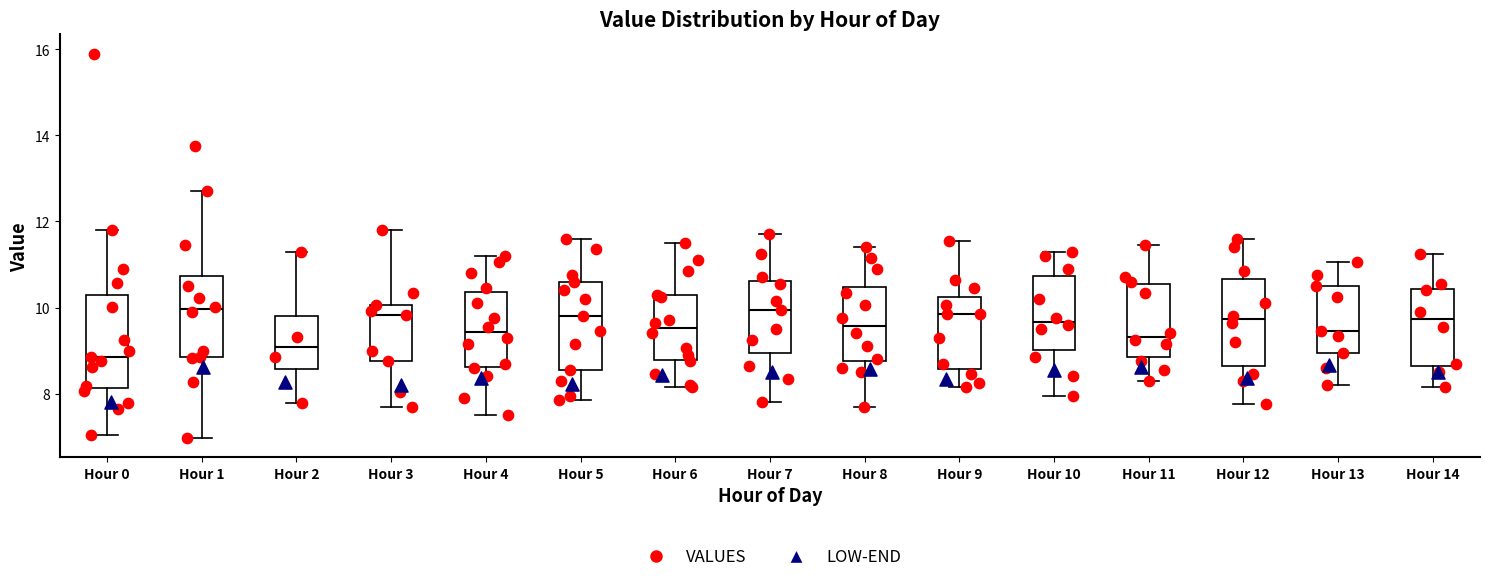

Reading left to right, read every box against the y-axis: the position of its median line, the range the box covers, and the ends of its whiskers. The values are not printed on the chart, so give them approximately, as read against the axis.

Hour 0: median 8.8, box 8.2 to 10.2, whiskers 7.0 to 11.8
Hour 1: median 10.0, box 8.8 to 10.8, whiskers 7.0 to 12.8
Hour 2: median 9.0, box 8.6 to 9.8, whiskers 7.8 to 11.4
Hour 3: median 9.8, box 8.8 to 10.0, whiskers 7.6 to 11.8
Hour 4: median 9.4, box 8.6 to 10.4, whiskers 7.6 to 11.2
Hour 5: median 9.8, box 8.6 to 10.6, whiskers 7.8 to 11.6
Hour 6: median 9.6, box 8.8 to 10.2, whiskers 8.2 to 11.6
Hour 7: median 10.0, box 9.0 to 10.6, whiskers 7.8 to 11.8
Hour 8: median 9.6, box 8.8 to 10.4, whiskers 7.8 to 11.4
Hour 9: median 9.8, box 8.6 to 10.2, whiskers 8.2 to 11.6
Hour 10: median 9.6, box 9.0 to 10.8, whiskers 8.0 to 11.4
Hour 11: median 9.4, box 8.8 to 10.6, whiskers 8.4 to 11.4
Hour 12: median 9.8, box 8.6 to 10.6, whiskers 7.8 to 11.6
Hour 13: median 9.4, box 9.0 to 10.6, whiskers 8.2 to 11.0
Hour 14: median 9.8, box 8.6 to 10.4, whiskers 8.2 to 11.2